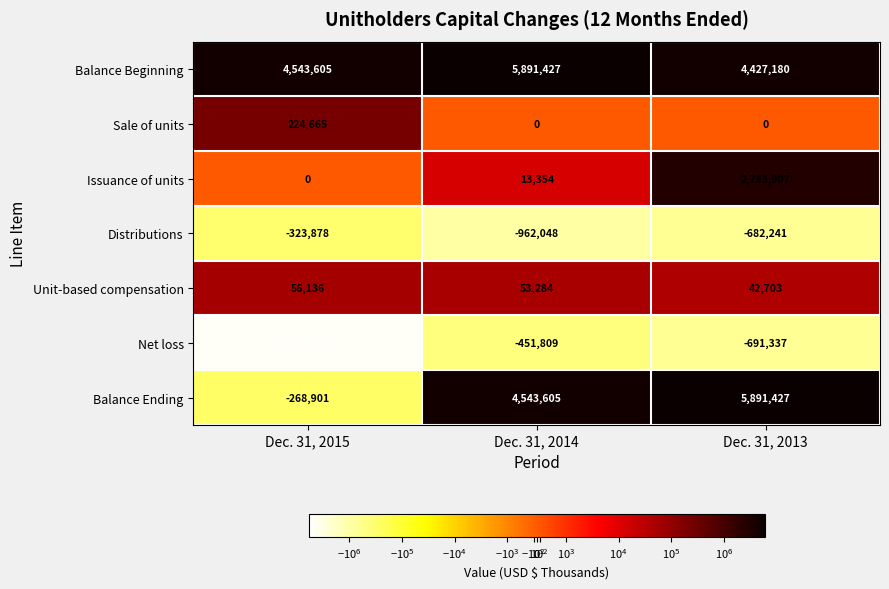

At which category is the sum across all series the highest?

Dec. 31, 2013